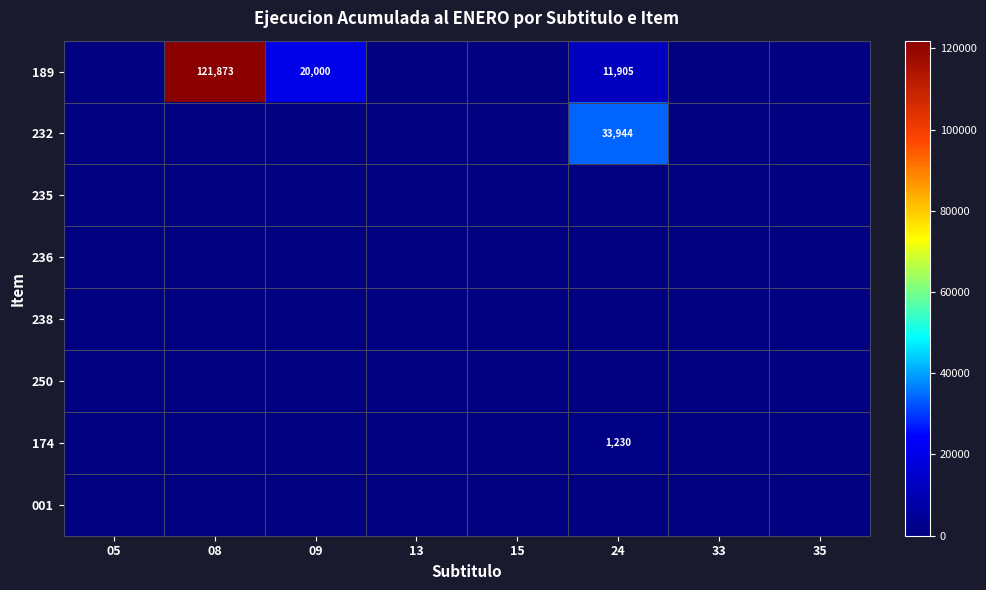

Is it true that 232 equals 15345 at 24?

False